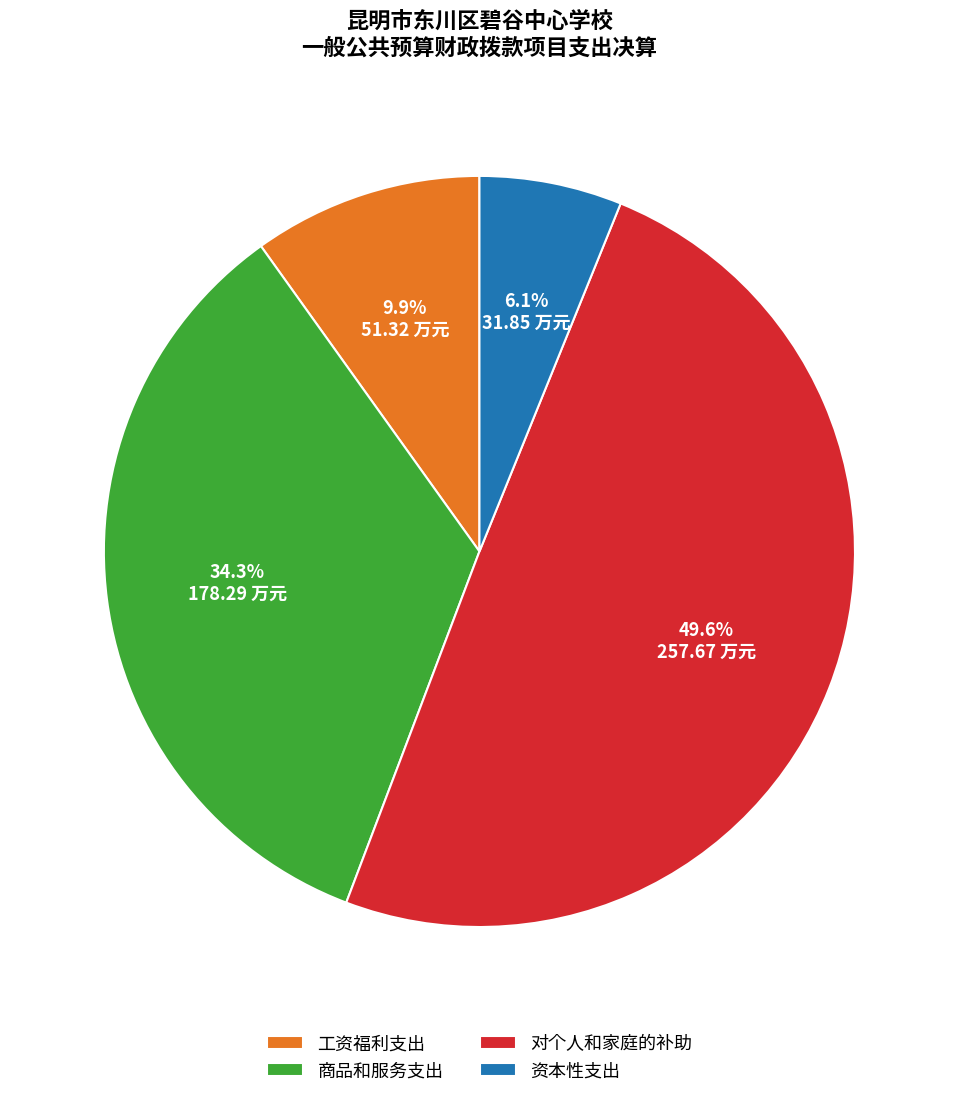

Which slice is the smallest?

资本性支出